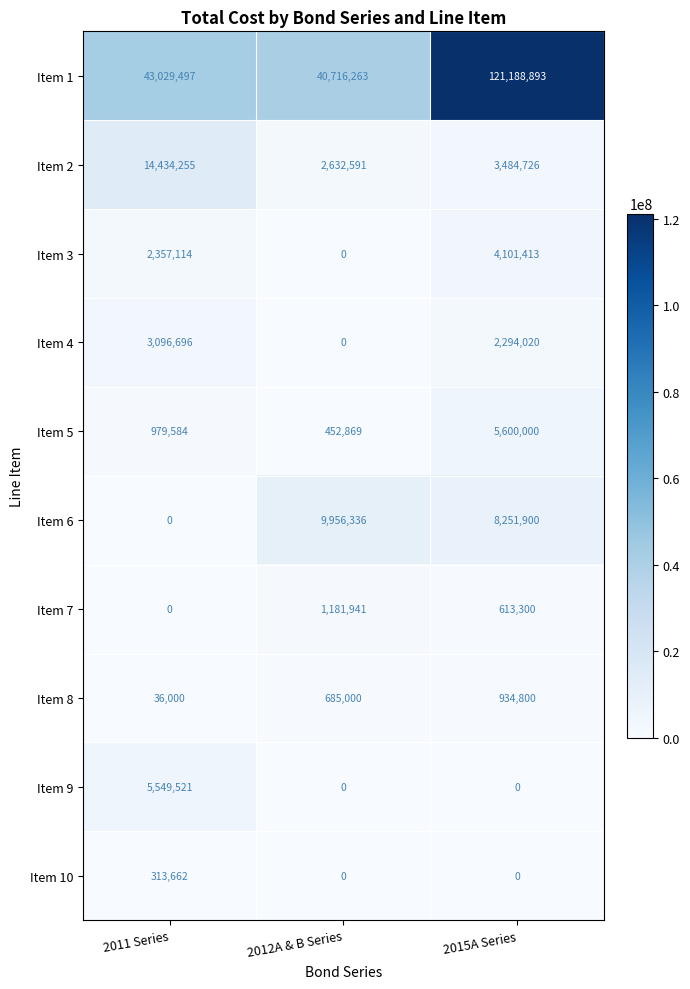

What is the total value across all series at 2011 Series?

69796329